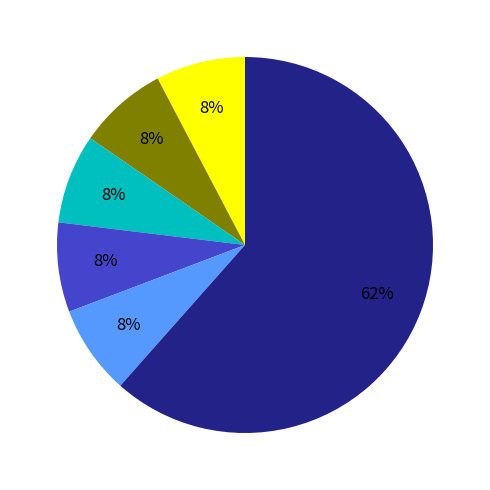

Does any single category account for the majority?

Yes